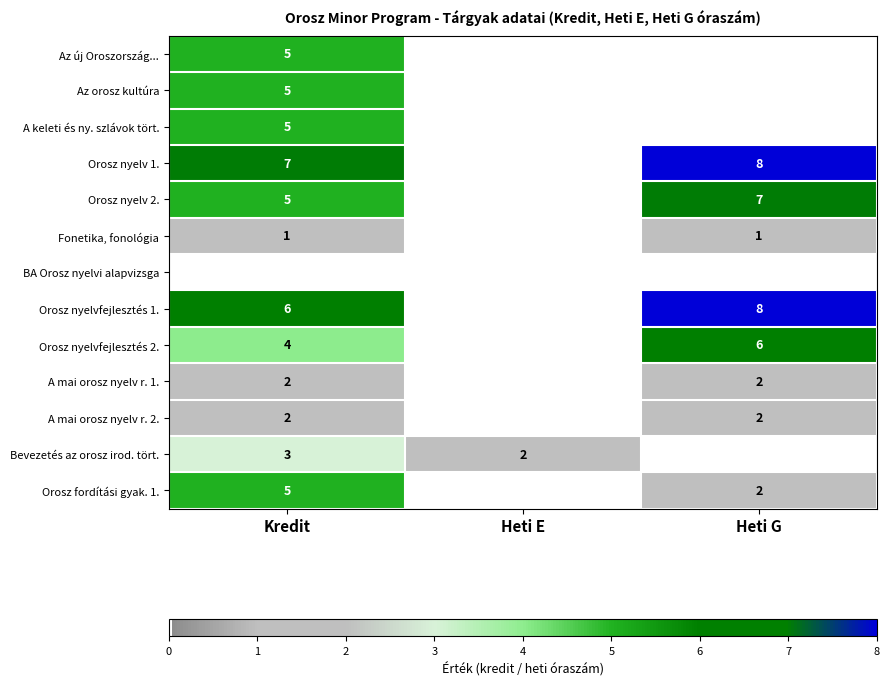

True or false: Orosz nyelvfejlesztés 1. has a value of 4 at Kredit.

False